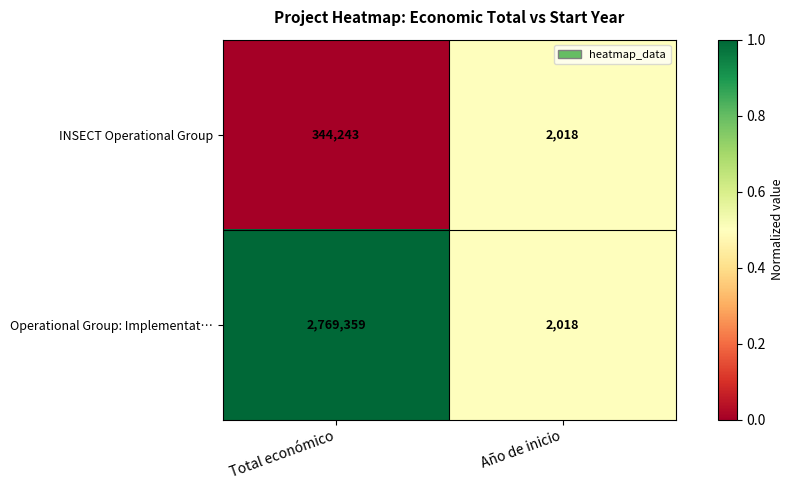

Count the number of data series in this chart.

2